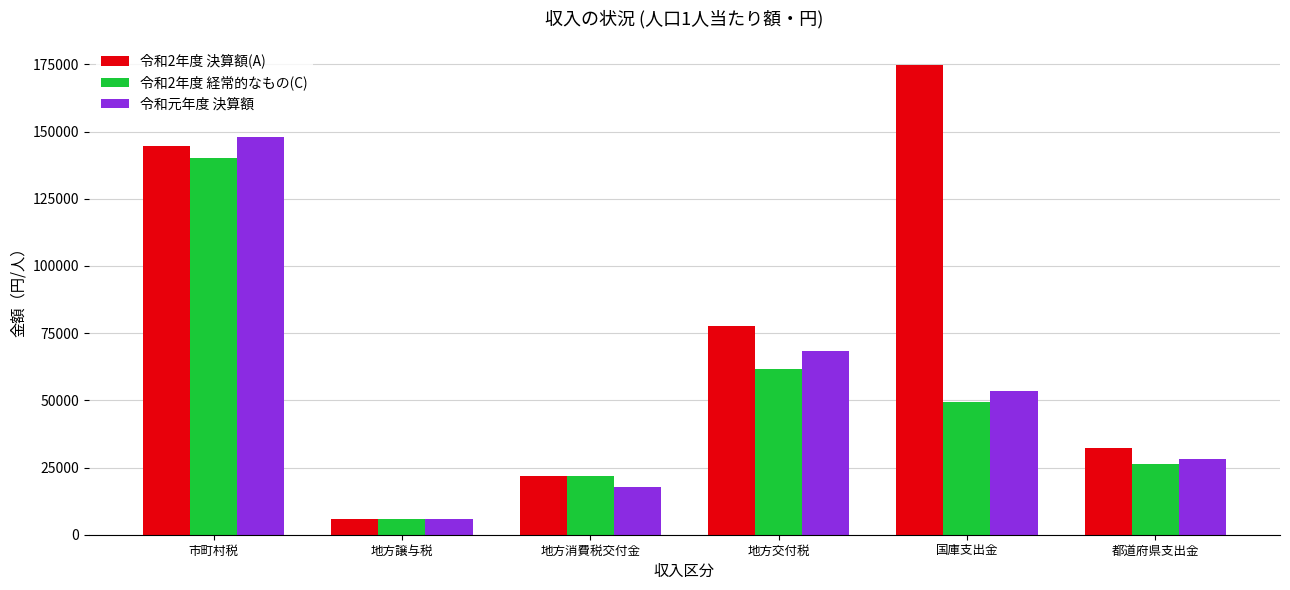

What value does the 令和元年度 決算額 series have at 都道府県支出金, to the nearest 100?

28200